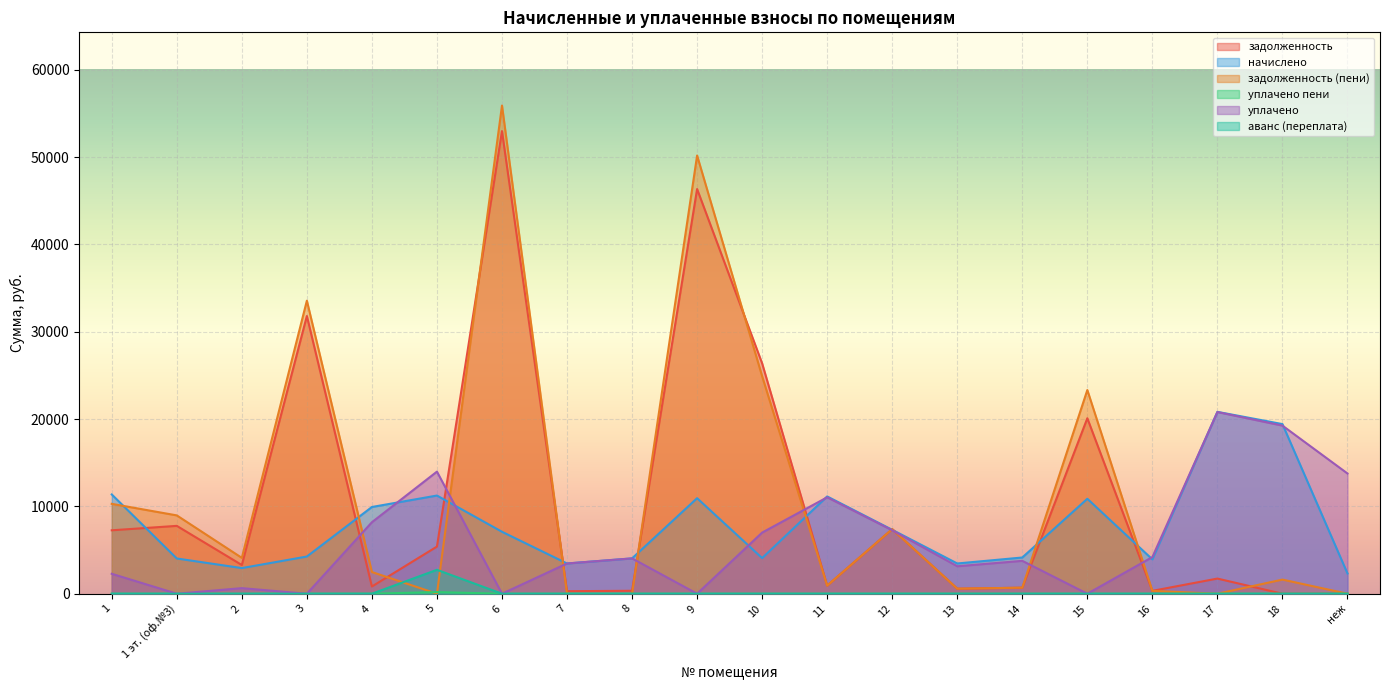

True or false: уплачено and аванс (переплата) intersect in this chart.

False